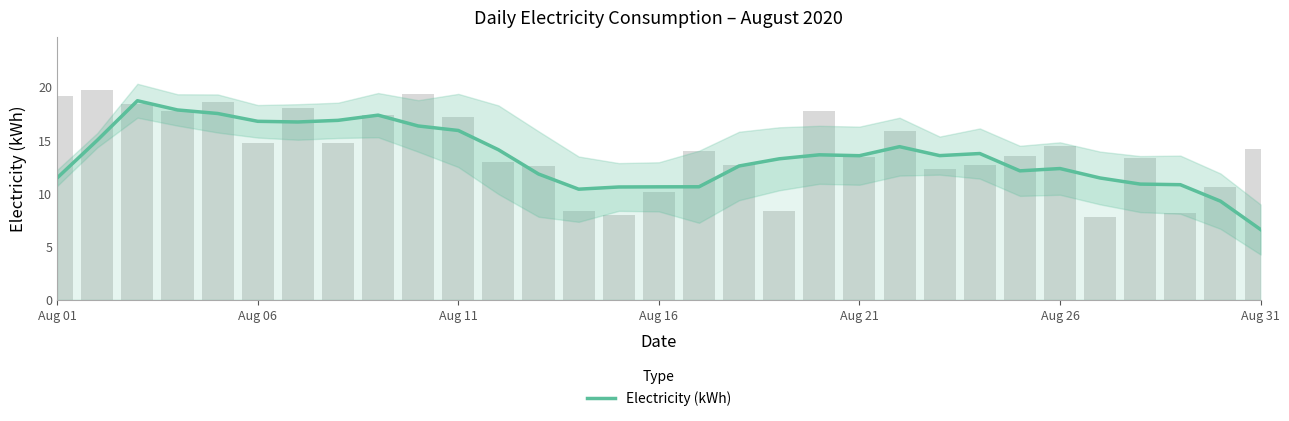

How many series are shown in this chart?

1